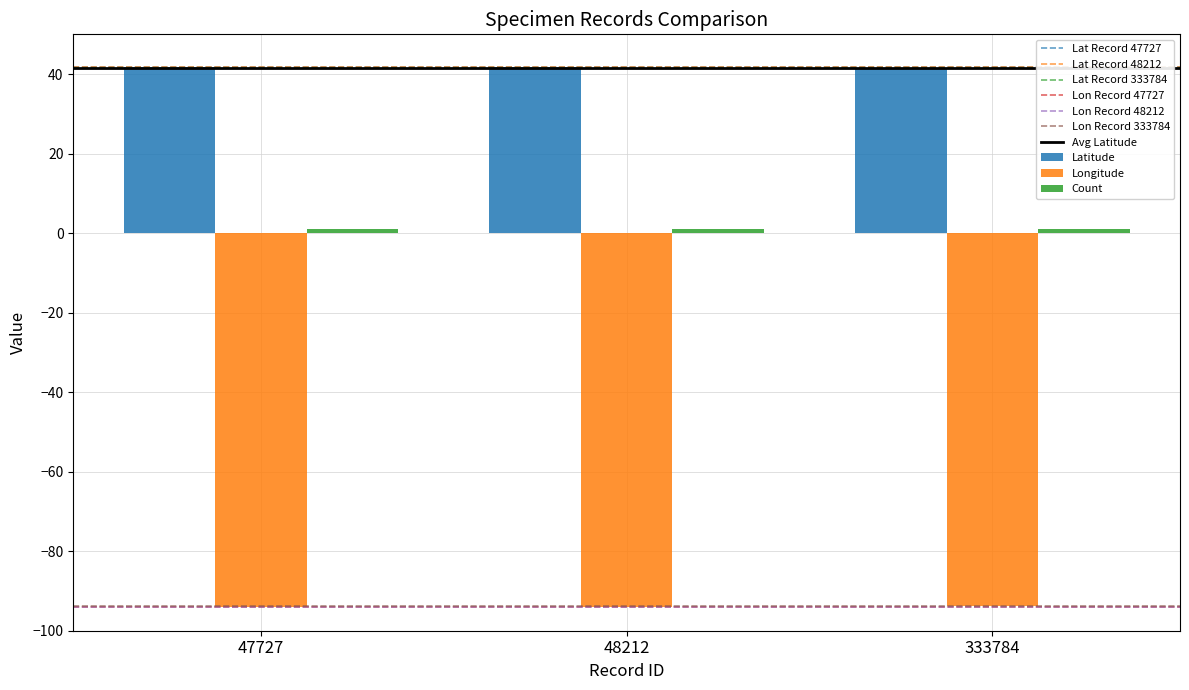

What is the value of the Longitude bar at the 2nd from the left?

-94.0